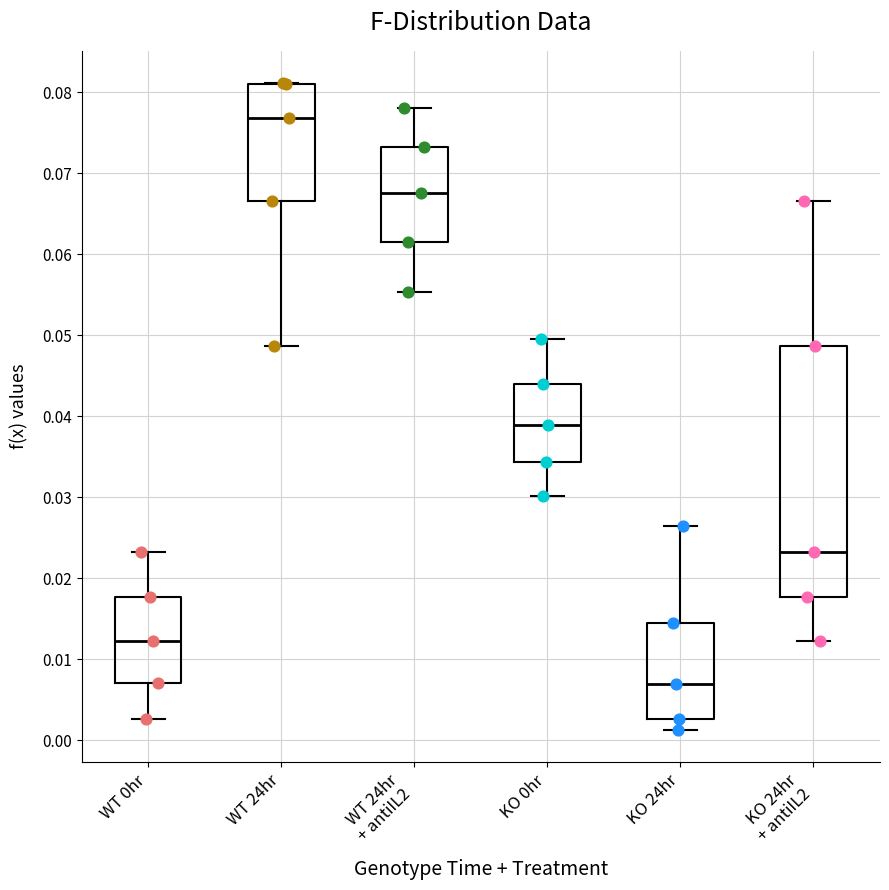

Where is the lower edge of the box for KO 24hr + antiIL2 on the y-axis? The values are not printed on the chart, so give them approximately, as read against the axis.

0.018